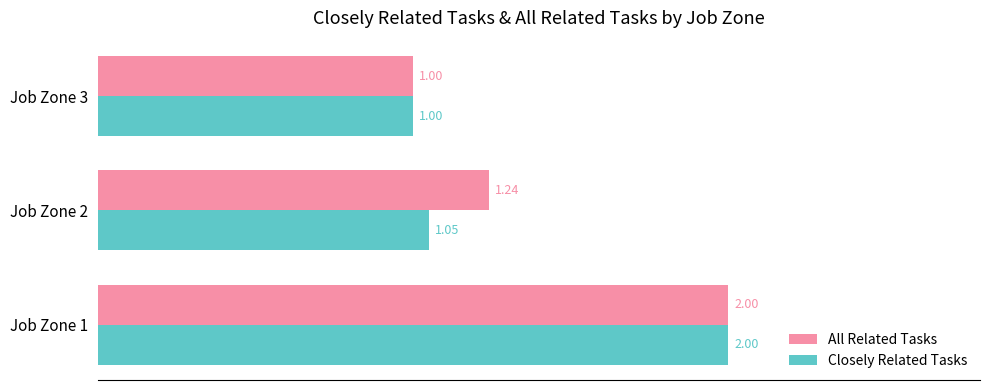

How many distinct data groups are displayed?

2